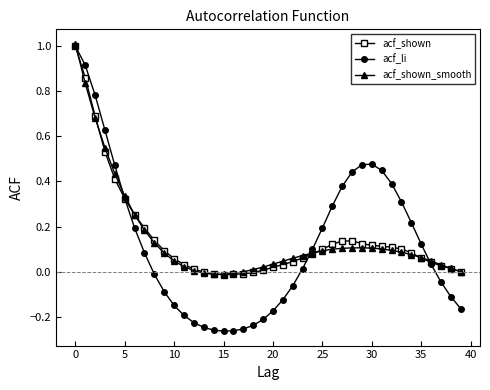

What are all the series names shown in the legend?

acf_shown, acf_li, acf_shown_smooth